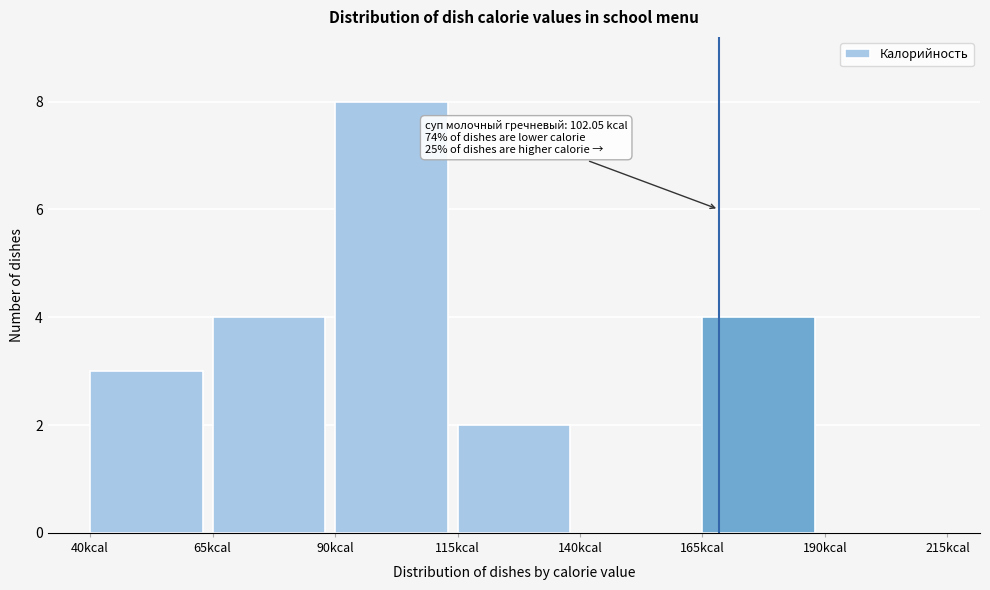

Which range on the x-axis has the tallest bar?

90 to 115